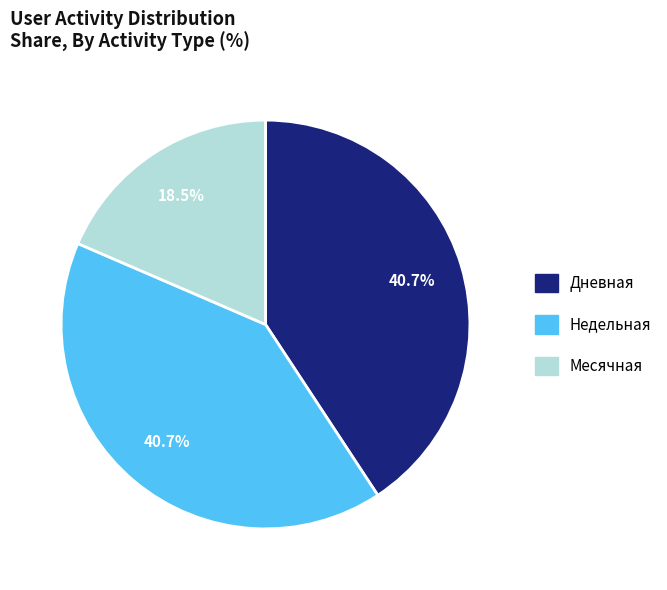

Does Дневная account for over 50% of the chart?

No